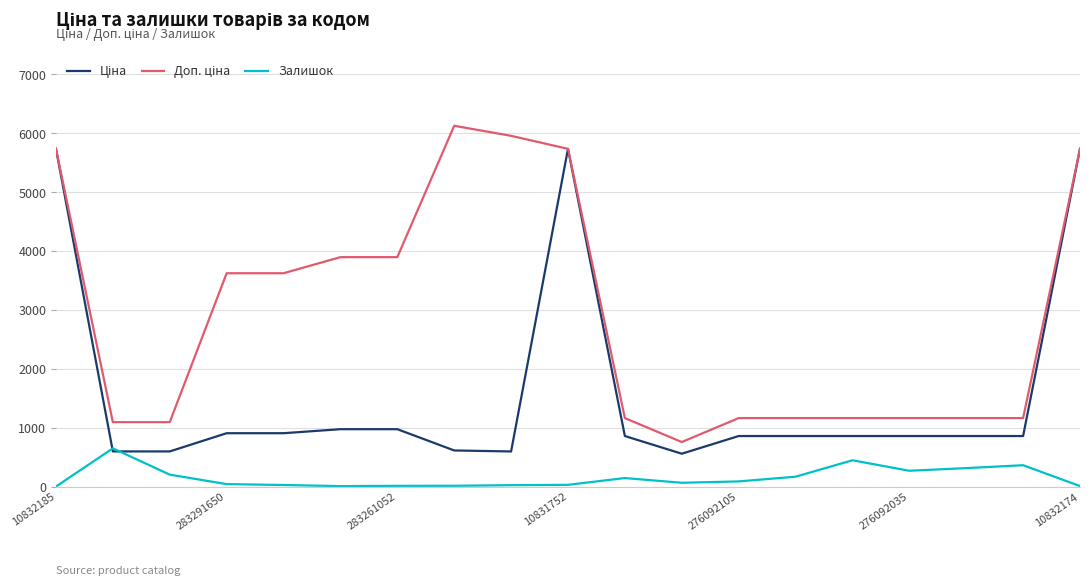

How many lines are shown in the chart?

3